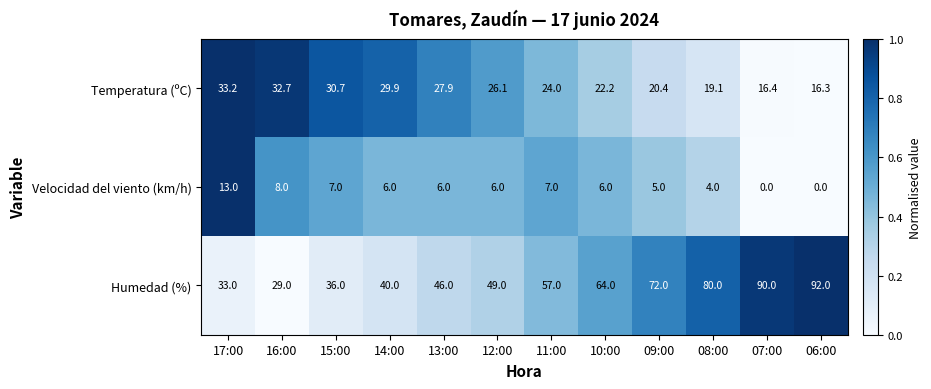

List the series in order of their peak value, highest first.

Humedad (%), Temperatura (ºC), Velocidad del viento (km/h)